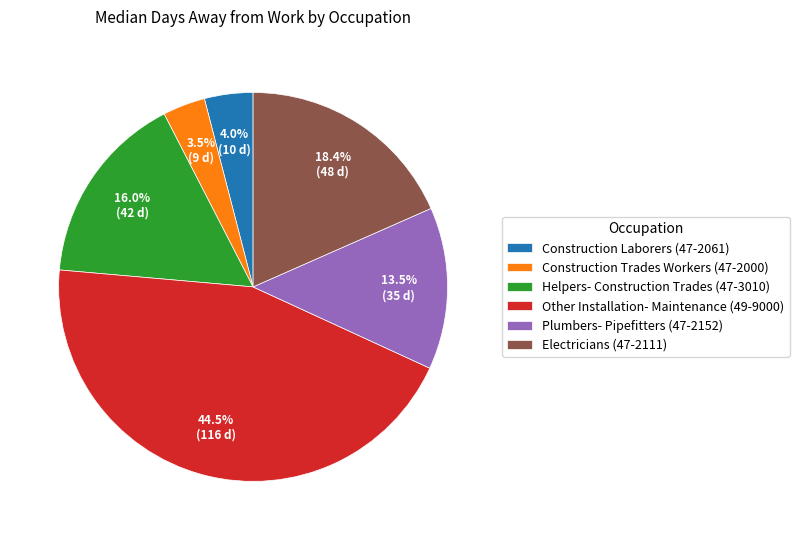

Which category has the biggest portion of the pie?

Other Installation- Maintenance (49-9000)